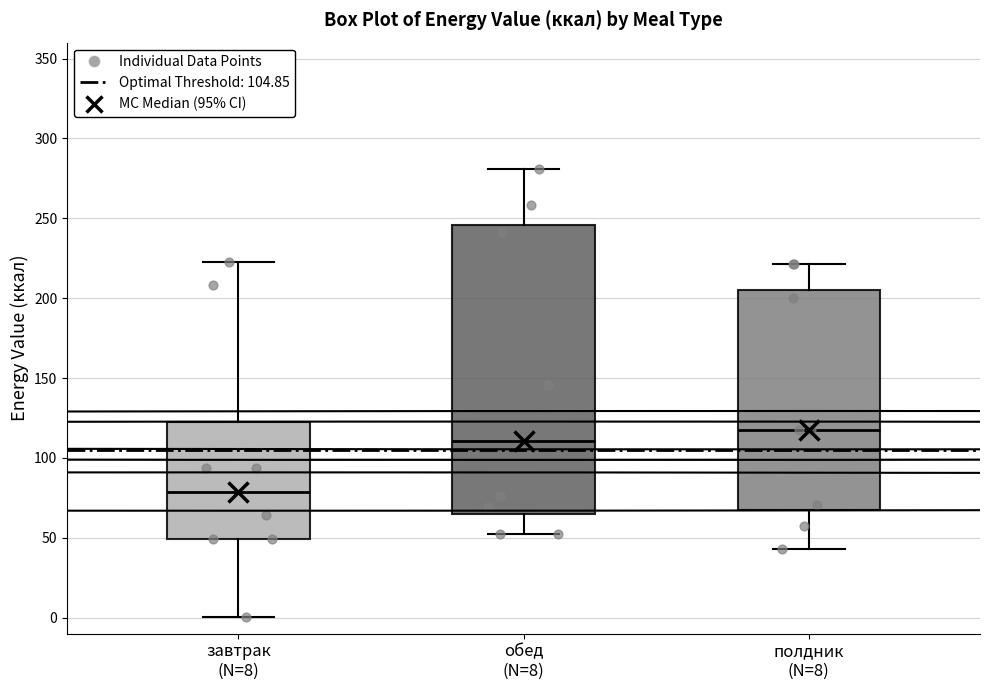

Reading left to right, read every box against the y-axis: the position of its median line, the range the box covers, and the ends of its whiskers. The values are not printed on the chart, so give them approximately, as read against the axis.

завтрак (N=8): median 80, box 50 to 120, whiskers 0 to 220
обед (N=8): median 110, box 65 to 245, whiskers 50 to 280
полдник (N=8): median 115, box 65 to 205, whiskers 45 to 220